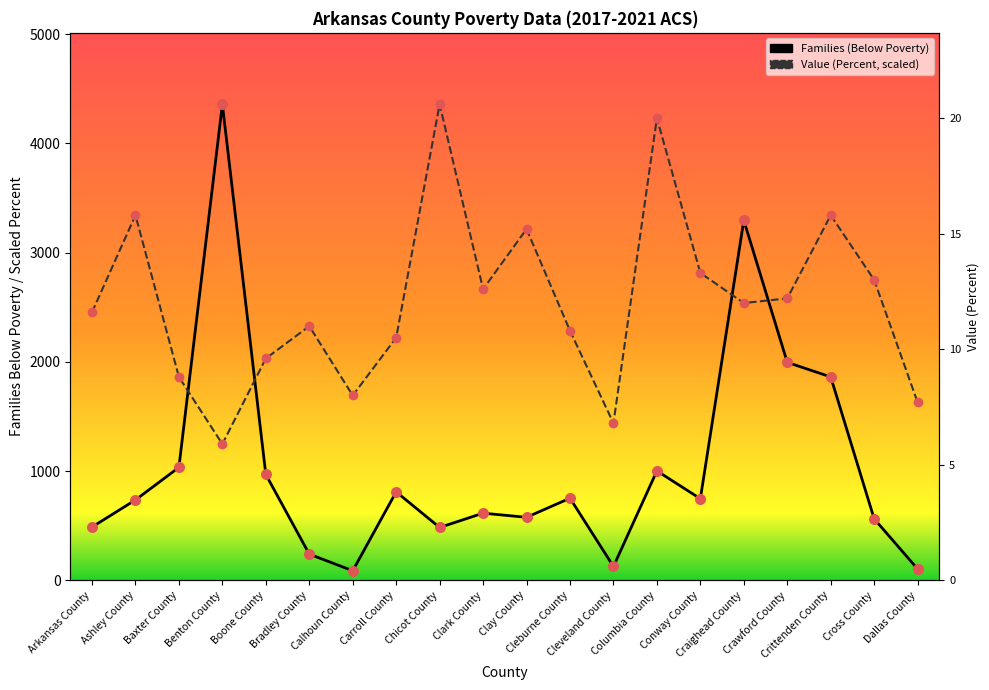

Which series has the widest spread of Y values?

Families (Below Poverty)